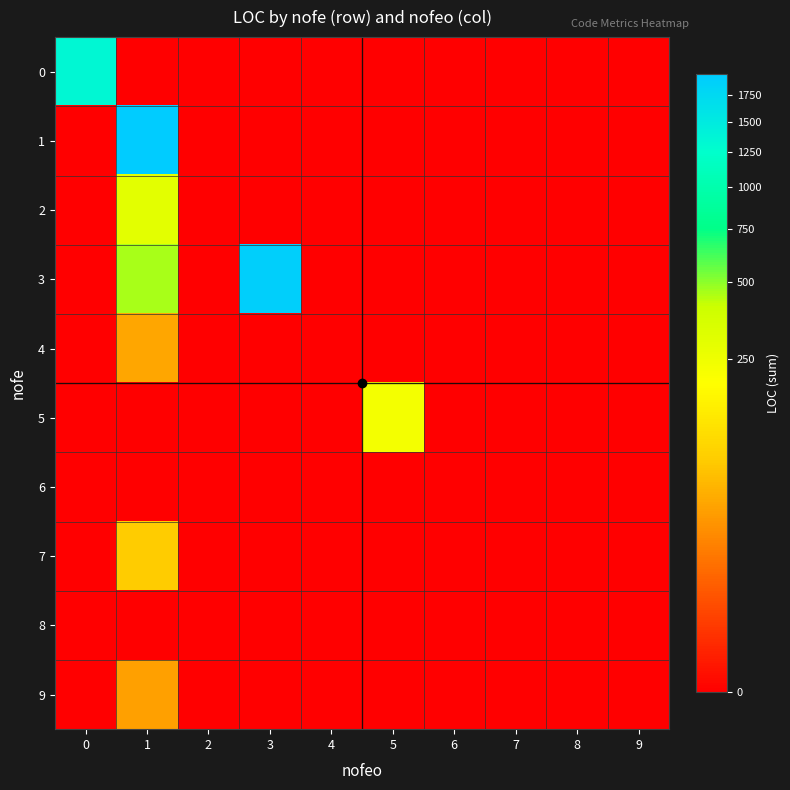

What is the total value across all series at 0?

1345